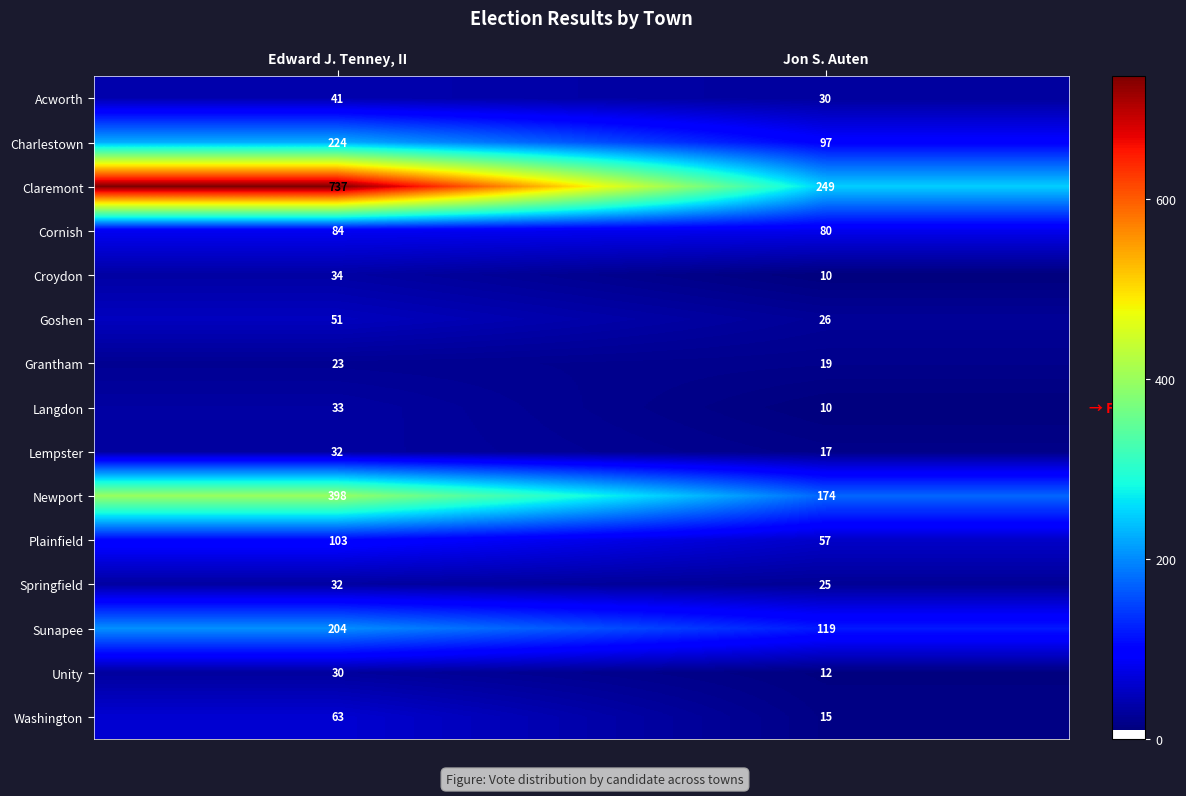

Reading left to right, list all the values displayed in this chart.

Acworth: Edward J. Tenney, II=41	Jon S. Auten=30
Charlestown: Edward J. Tenney, II=224	Jon S. Auten=97
Claremont: Edward J. Tenney, II=737	Jon S. Auten=249
Cornish: Edward J. Tenney, II=84	Jon S. Auten=80
Croydon: Edward J. Tenney, II=34	Jon S. Auten=10
Goshen: Edward J. Tenney, II=51	Jon S. Auten=26
Grantham: Edward J. Tenney, II=23	Jon S. Auten=19
Langdon: Edward J. Tenney, II=33	Jon S. Auten=10
Lempster: Edward J. Tenney, II=32	Jon S. Auten=17
Newport: Edward J. Tenney, II=398	Jon S. Auten=174
Plainfield: Edward J. Tenney, II=103	Jon S. Auten=57
Springfield: Edward J. Tenney, II=32	Jon S. Auten=25
Sunapee: Edward J. Tenney, II=204	Jon S. Auten=119
Unity: Edward J. Tenney, II=30	Jon S. Auten=12
Washington: Edward J. Tenney, II=63	Jon S. Auten=15